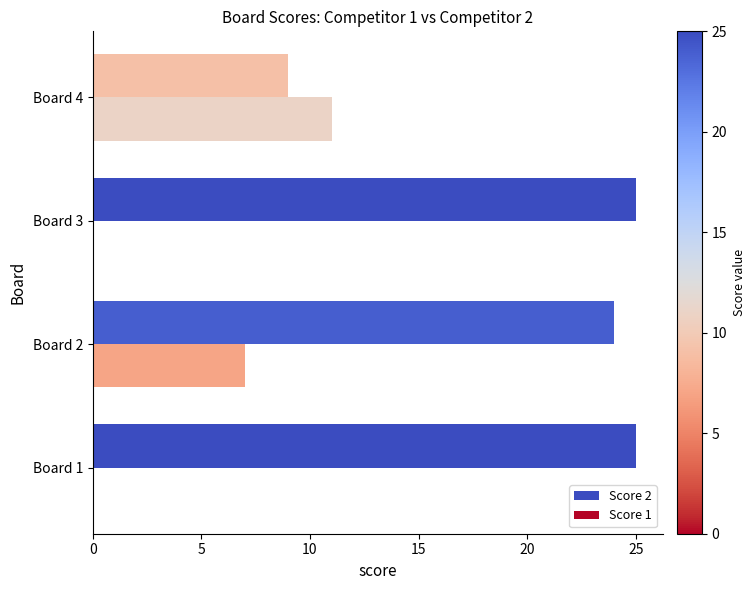

Which series has the largest total across all categories?

Score 2